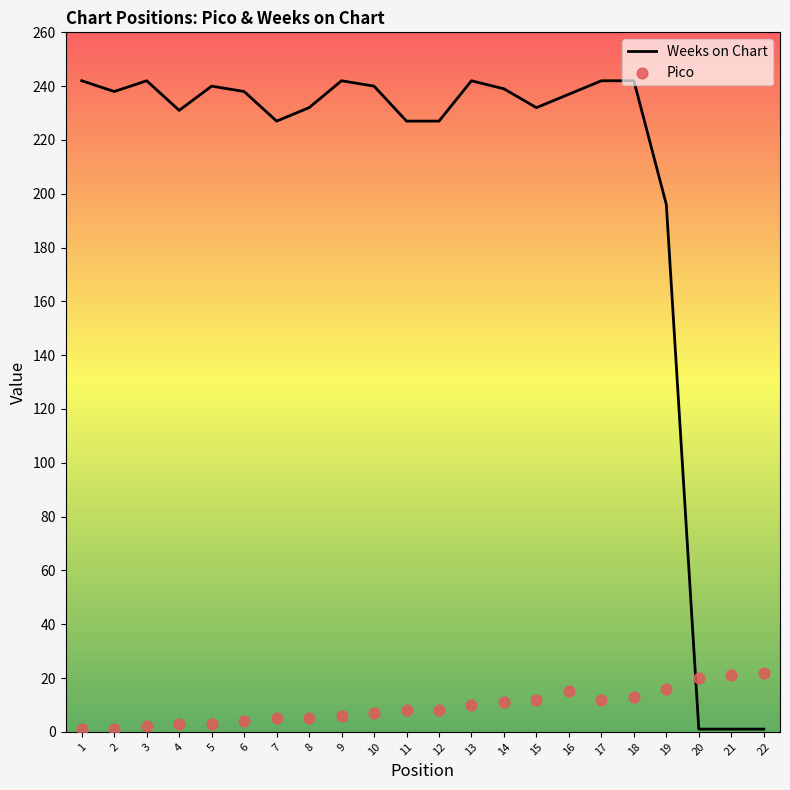

What is the total value across all series at 10?

247